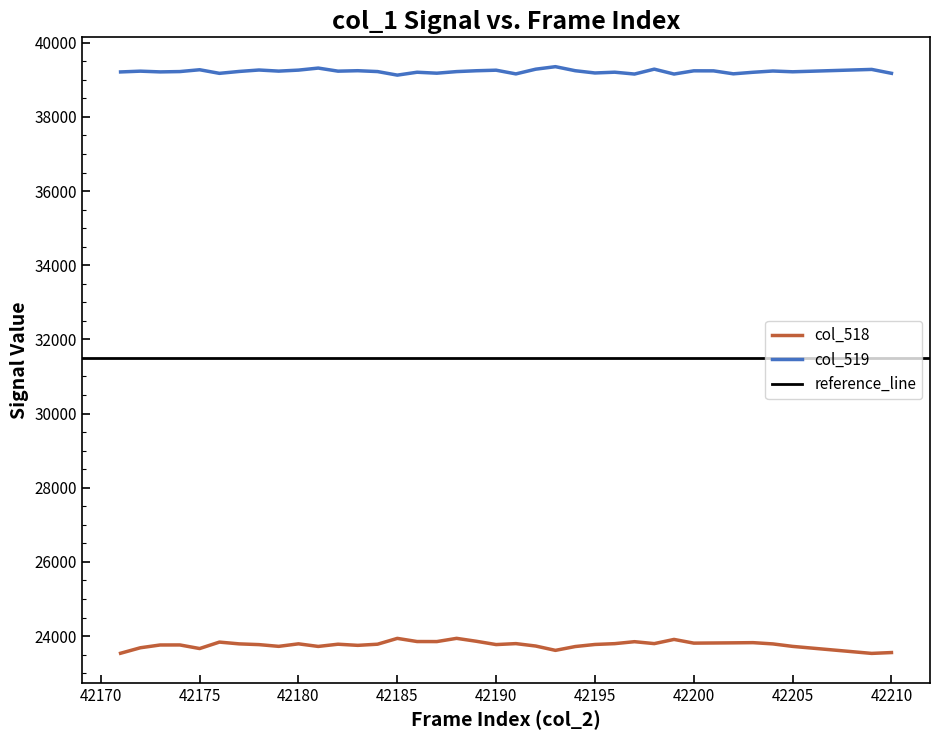

Reading right to left, extract all data points from this chart.

col_518: 23555	23532	23721	23788	23822	23817	23813	23809	23909	23796	23848	23795	23773	23717	23614	23731	23796	23770	23859	23938	23851	23852	23937	23780	23749	23780	23720	23790	23722	23769	23789	23837	23663	23760	23759	23684	23536
col_519: 39175	39280	39216	39237	39203	39161	39241	39242	39155	39287	39155	39205	39184	39245	39354	39286	39159	39259	39244	39221	39178	39204	39126	39222	39245	39233	39316	39261	39234	39264	39225	39174	39271	39222	39213	39233	39212